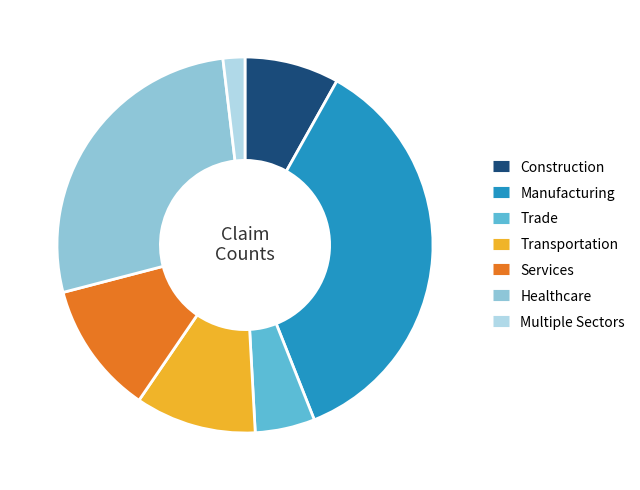

Is there any slice that represents more than half of the pie?

No